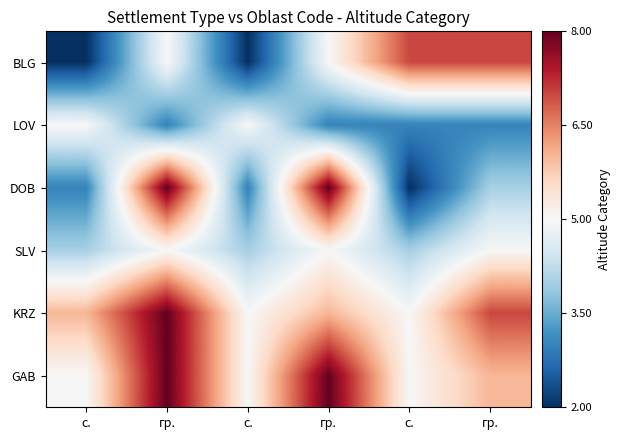

Reading right to left, list all the values displayed in this chart.

BLG: гр.=7	с.=7	гр.=5	с.=2	гр.=5	с.=2
LOV: гр.=3	с.=3	гр.=3	с.=5	гр.=3	с.=5
DOB: гр.=4	с.=2	гр.=8	с.=3	гр.=8	с.=3
SLV: гр.=5	с.=4	гр.=5	с.=4	гр.=5	с.=4
KRZ: гр.=7	с.=5	гр.=6	с.=5	гр.=8	с.=6
GAB: гр.=6	с.=5	гр.=8	с.=5	гр.=8	с.=5